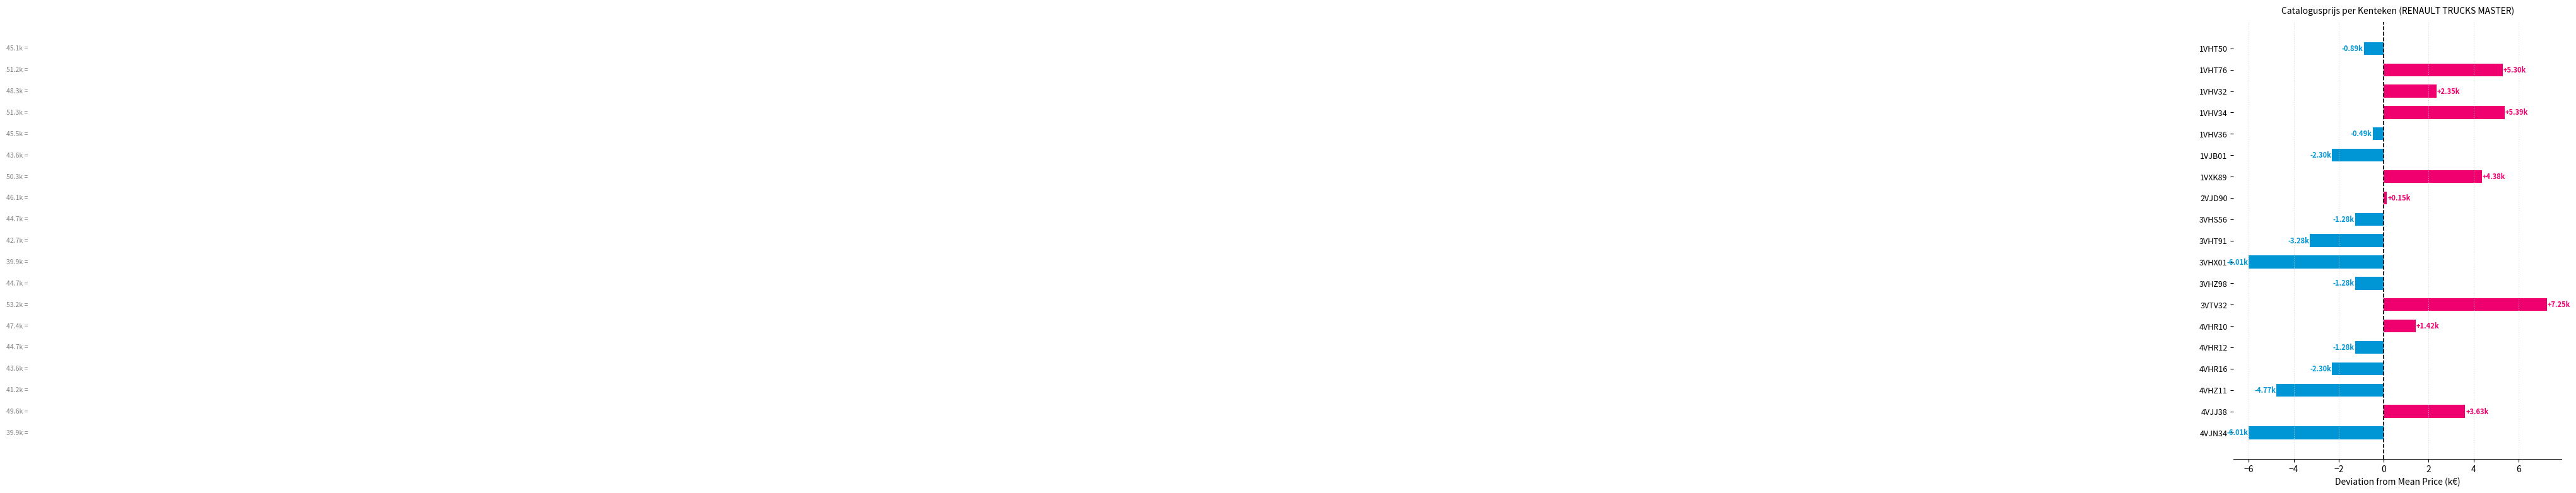

How many values are below 0?

11